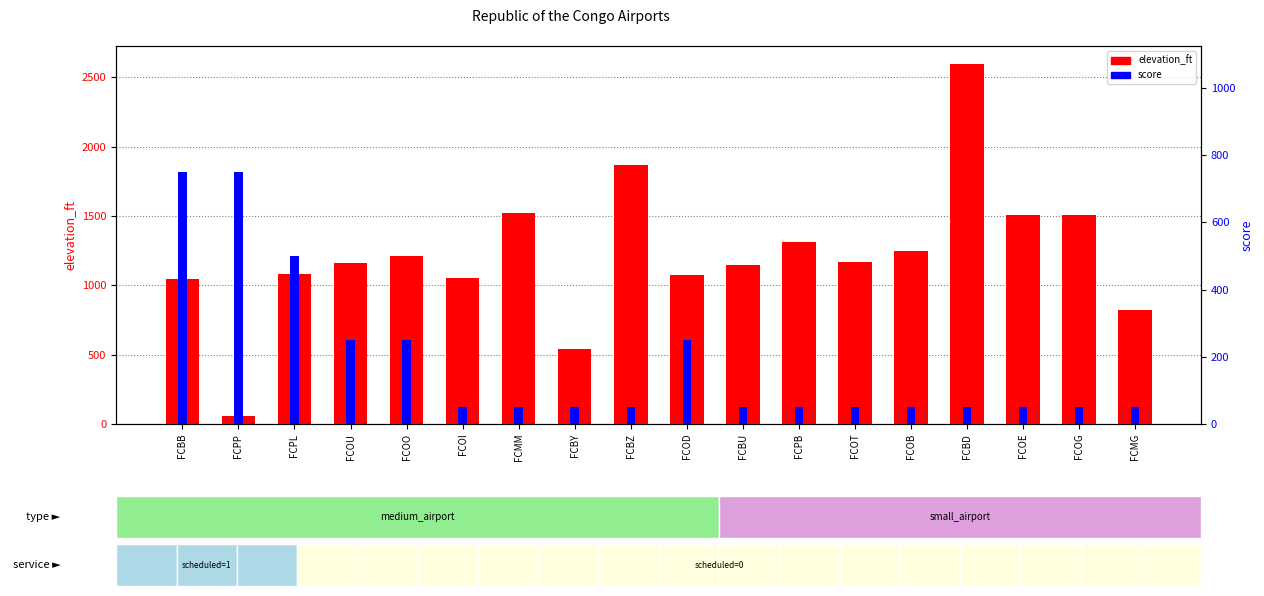

What is the average value of the elevation_ft series?

1217